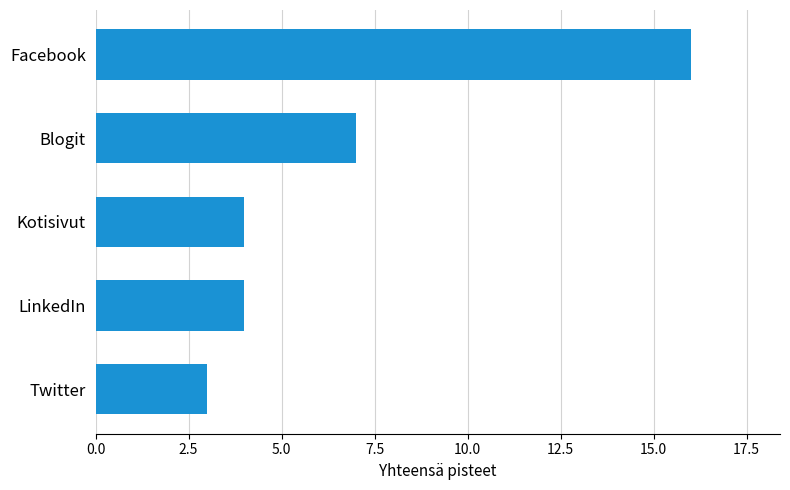

What is the difference between the second highest and minimum values?

4